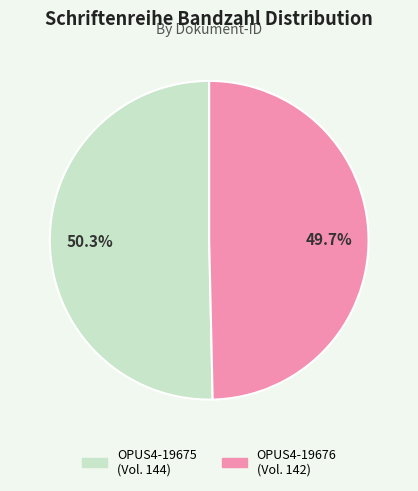

How many segments does this pie chart have?

2